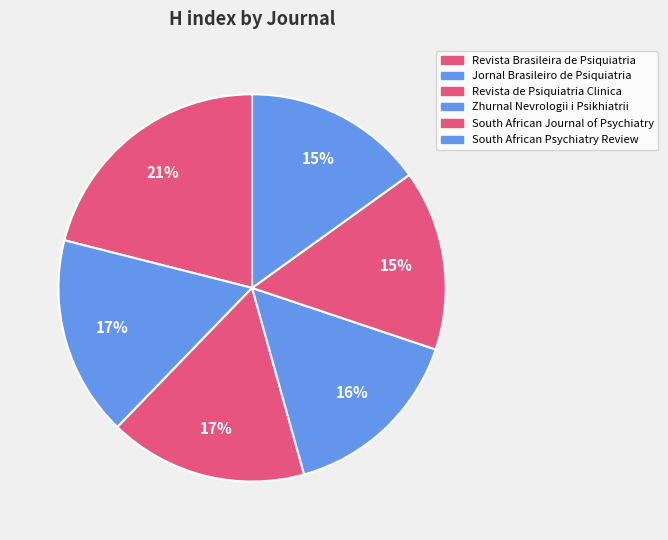

What percentage is the Jornal Brasileiro de Psiquiatria slice, to the nearest percent?

17%